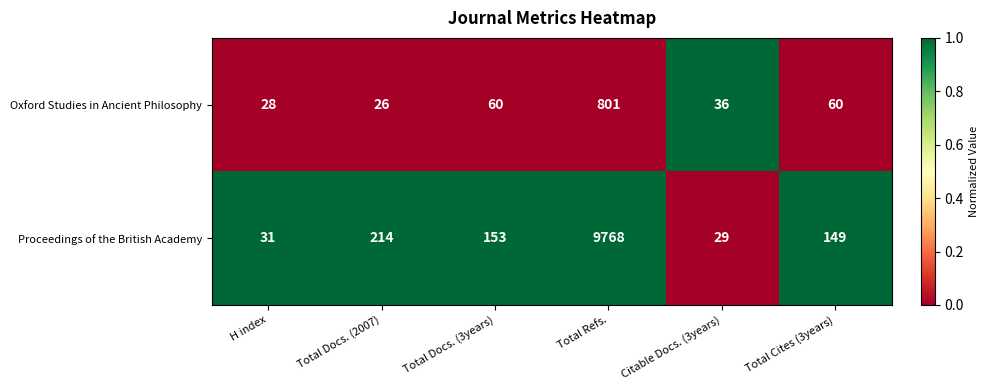

What is the approximate value of Proceedings of the British Academy at Citable Docs. (3years)?

29